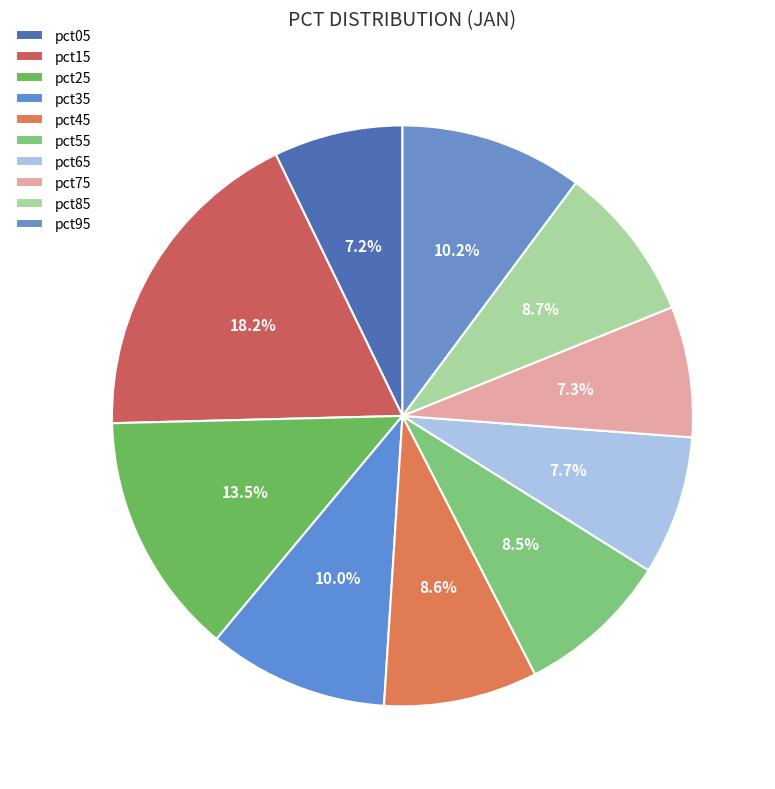

How many slices are in this pie chart?

10